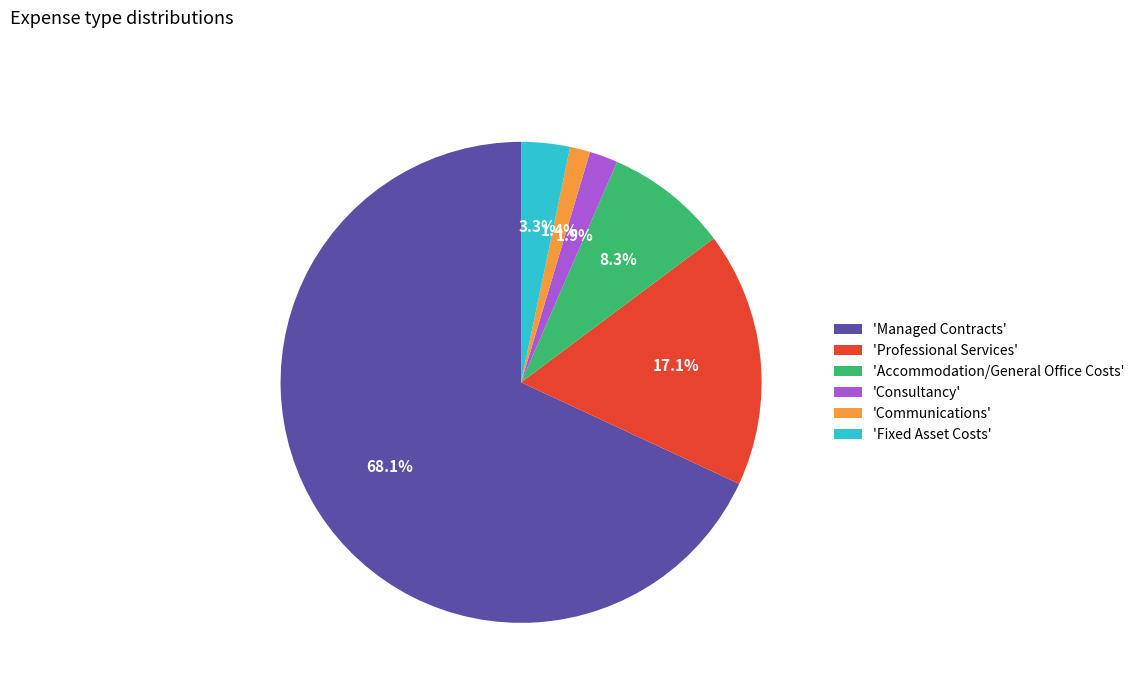

Which has a higher value, 'Managed Contracts' or 'Accommodation/General Office Costs'?

'Managed Contracts'